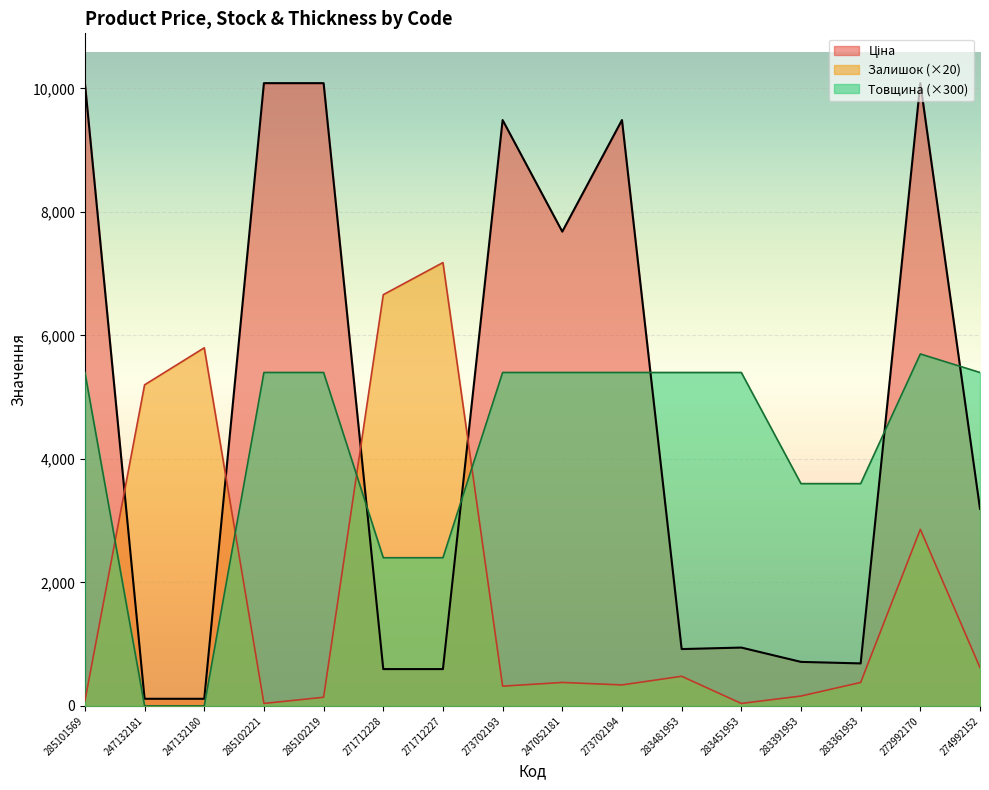

What is the minimum value for Залишок?

40.0